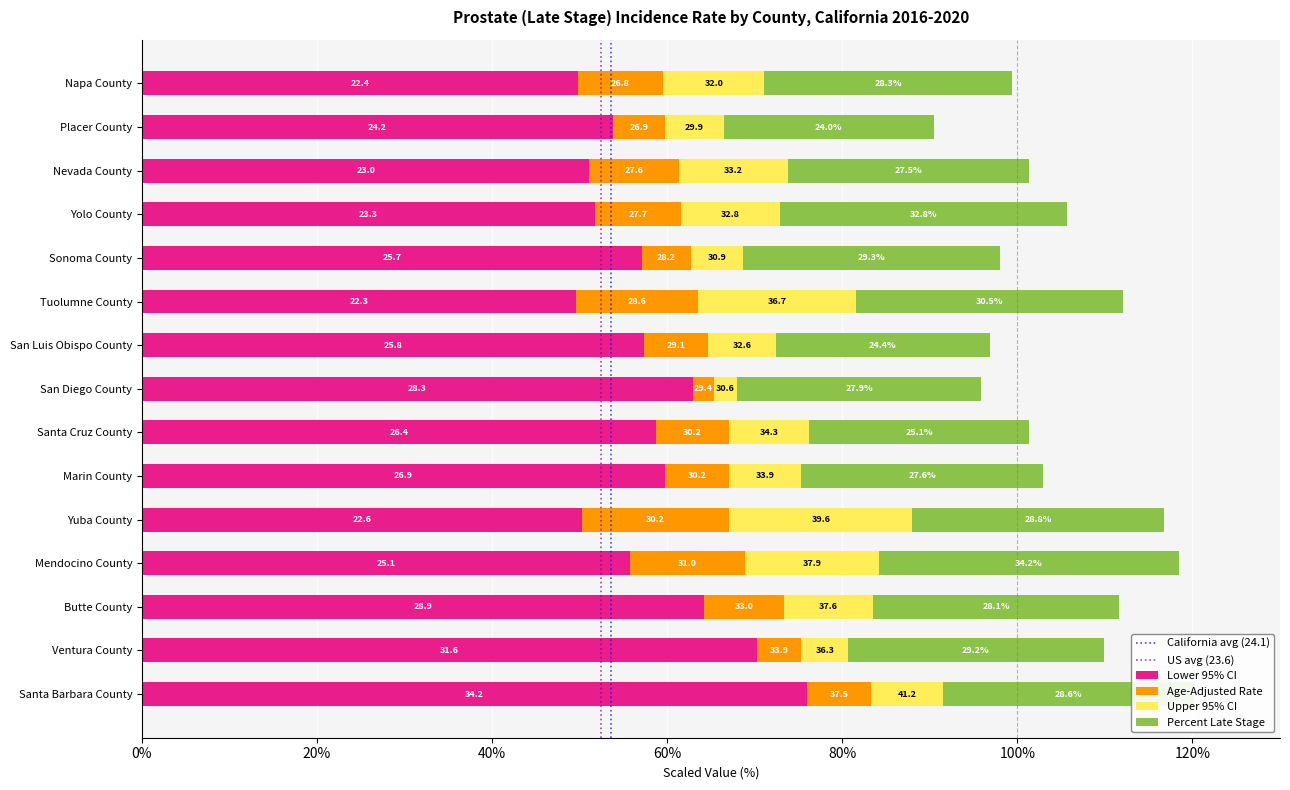

What is the average value of the Percent Late Stage series?

28.4